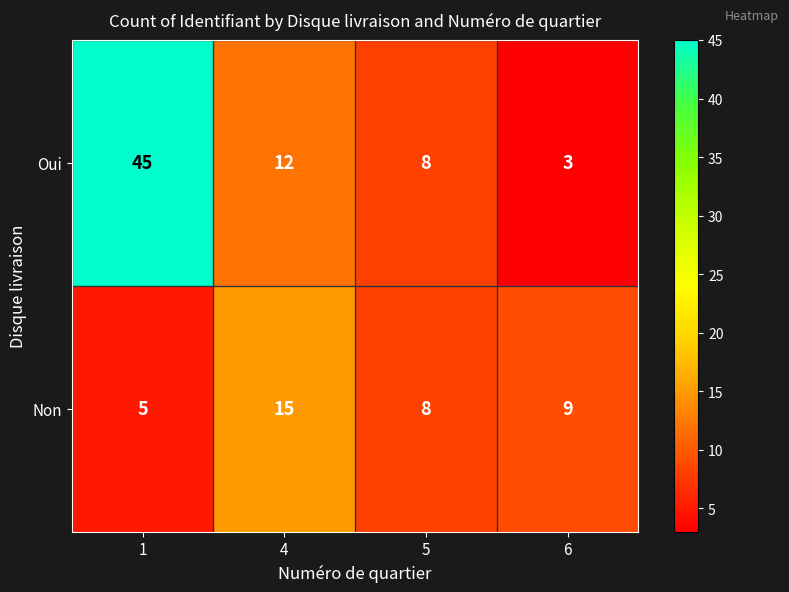

Which series has the widest spread of values?

Oui